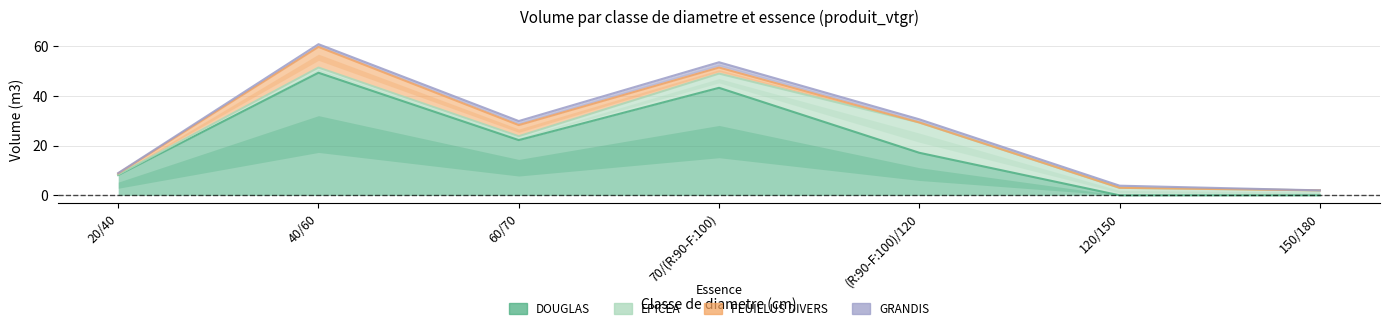

What is the maximum value for FEUILLUS DIVERS?

8.3